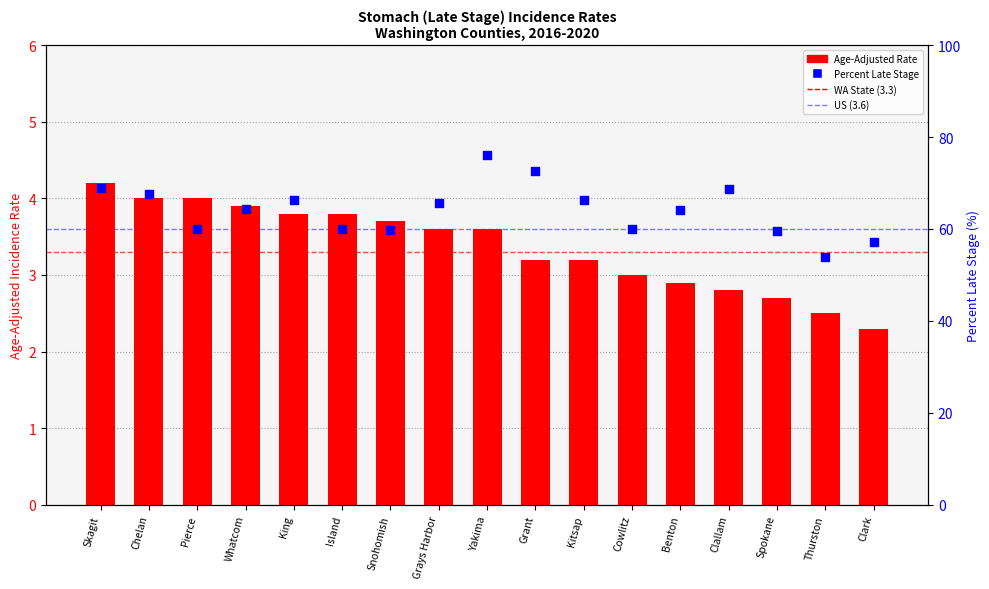

What is the total value across all series at Pierce?

63.9